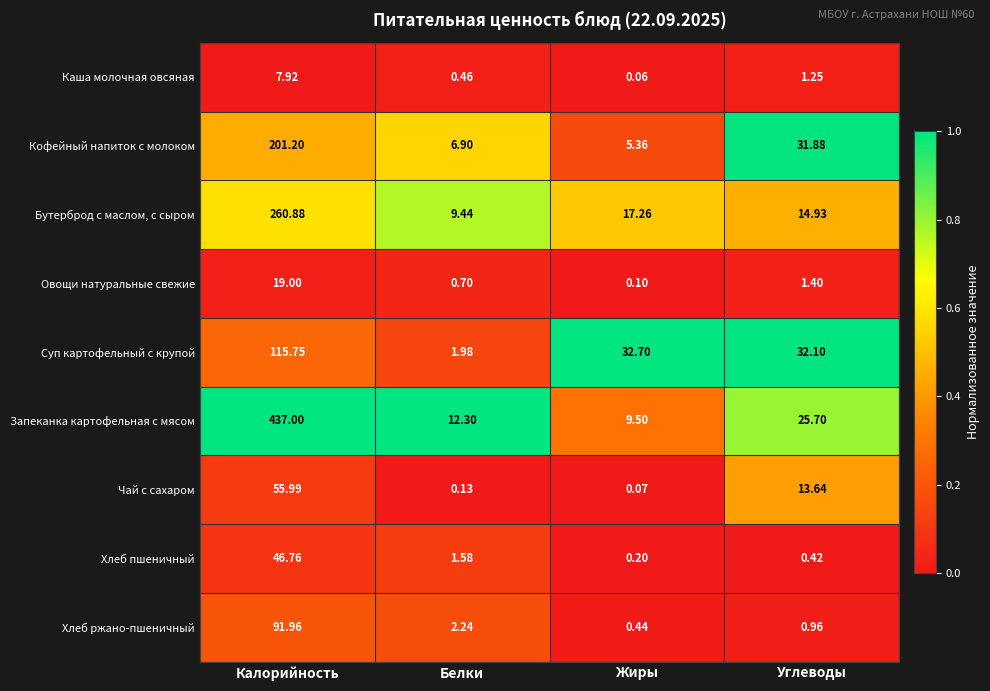

Which series changed the most between Жиры and Углеводы?

Кофейный напиток с молоком